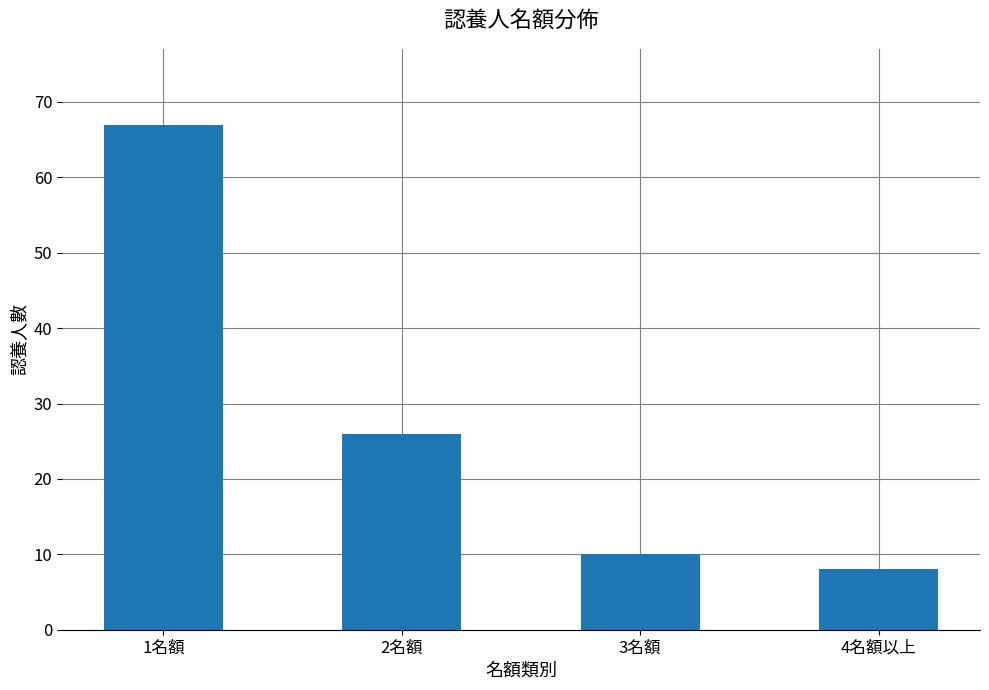

Rank the categories by value from highest to lowest.

1名額, 2名額, 3名額, 4名額以上